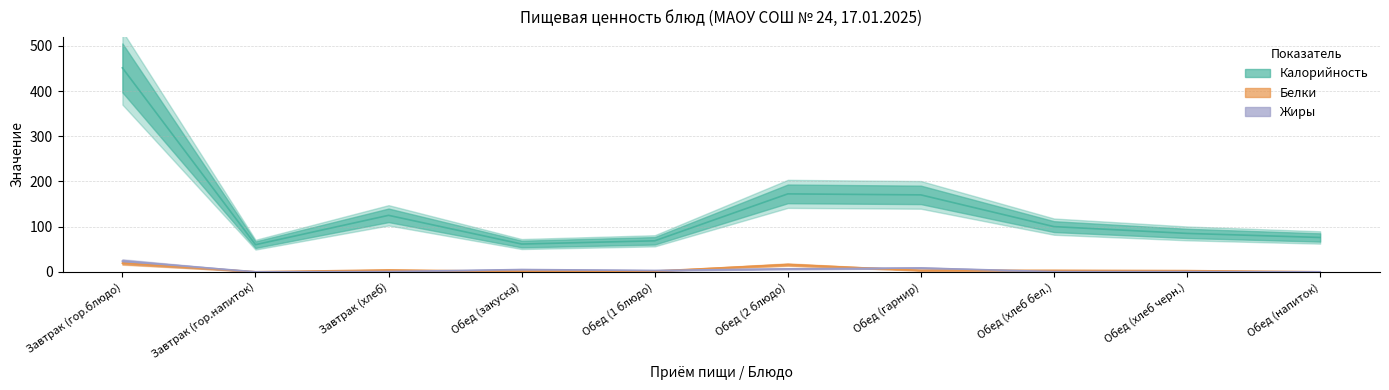

The value of Жиры at Обед (напиток) is 0.0. True or false?

True